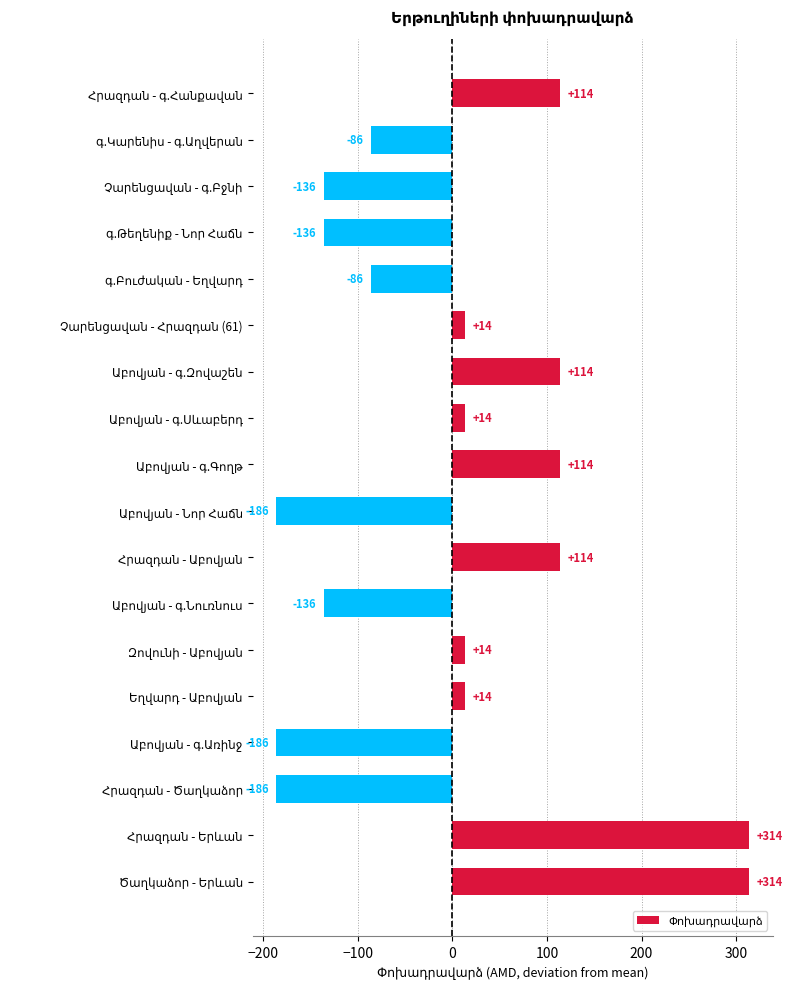

What is the maximum value shown in the chart?

313.9